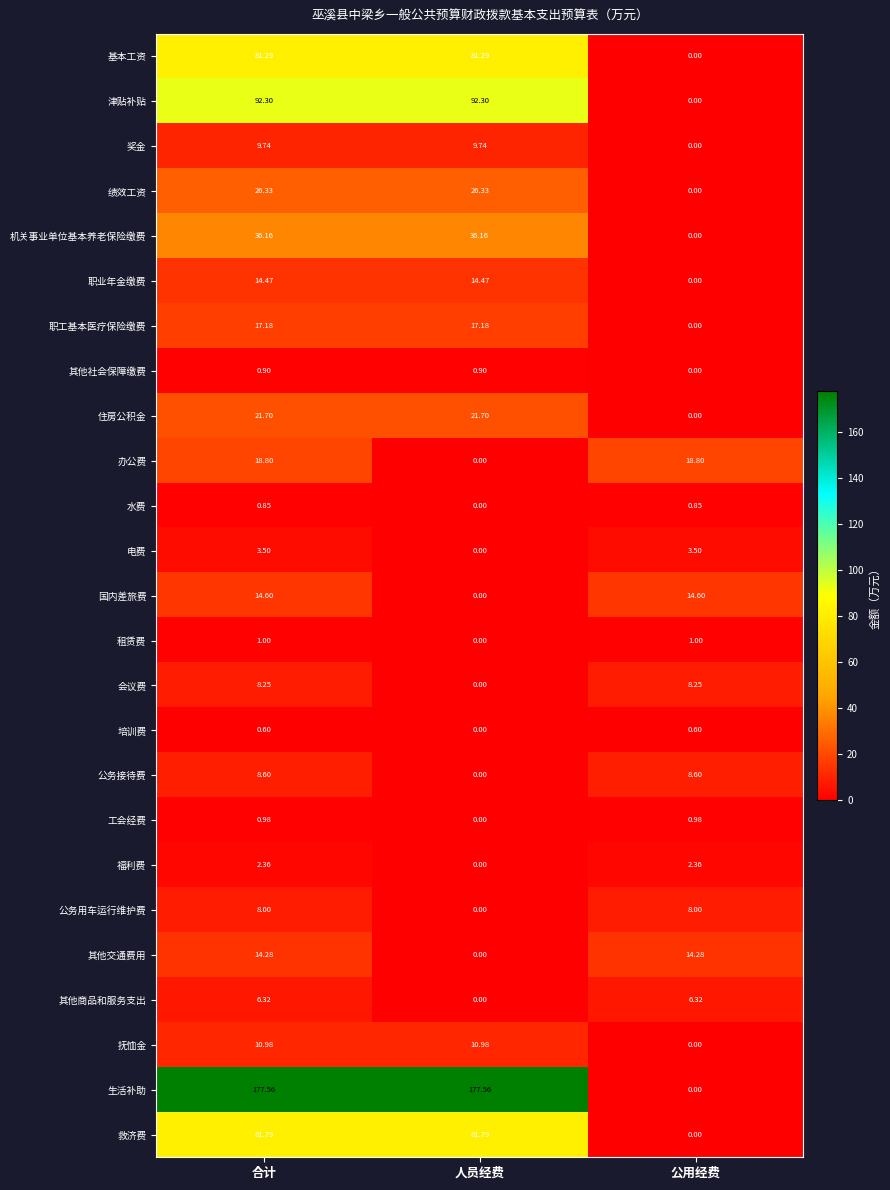

At which category is the sum across all series the highest?

合计